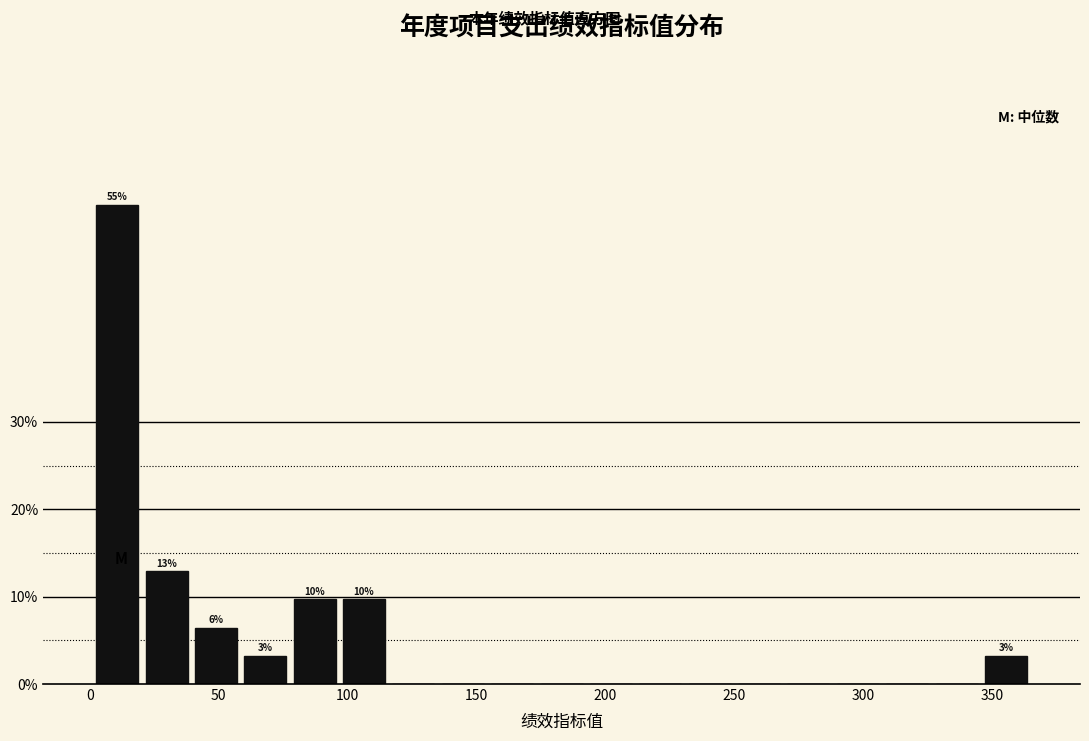

Around what value on the x-axis is the tallest bar? Give the approximate position of its centre, as read against the axis.

10